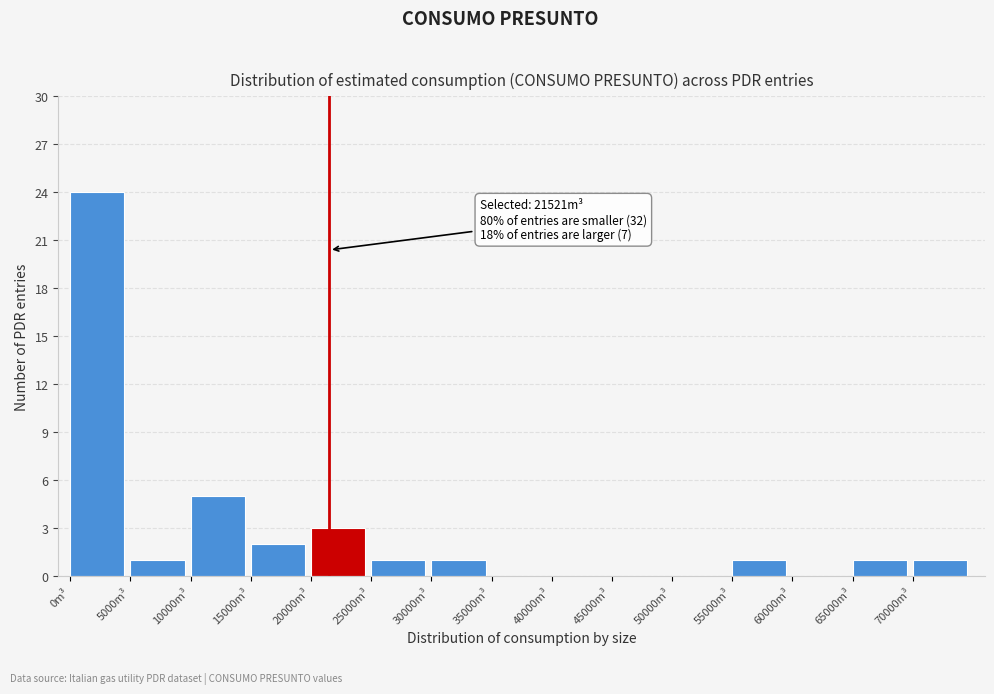

Which range on the x-axis has the tallest bar?

0 to 5000